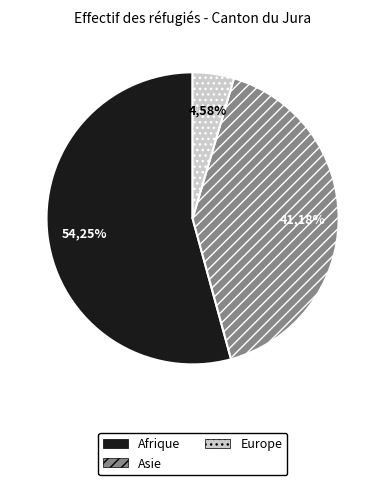

Which slice is the largest?

Afrique